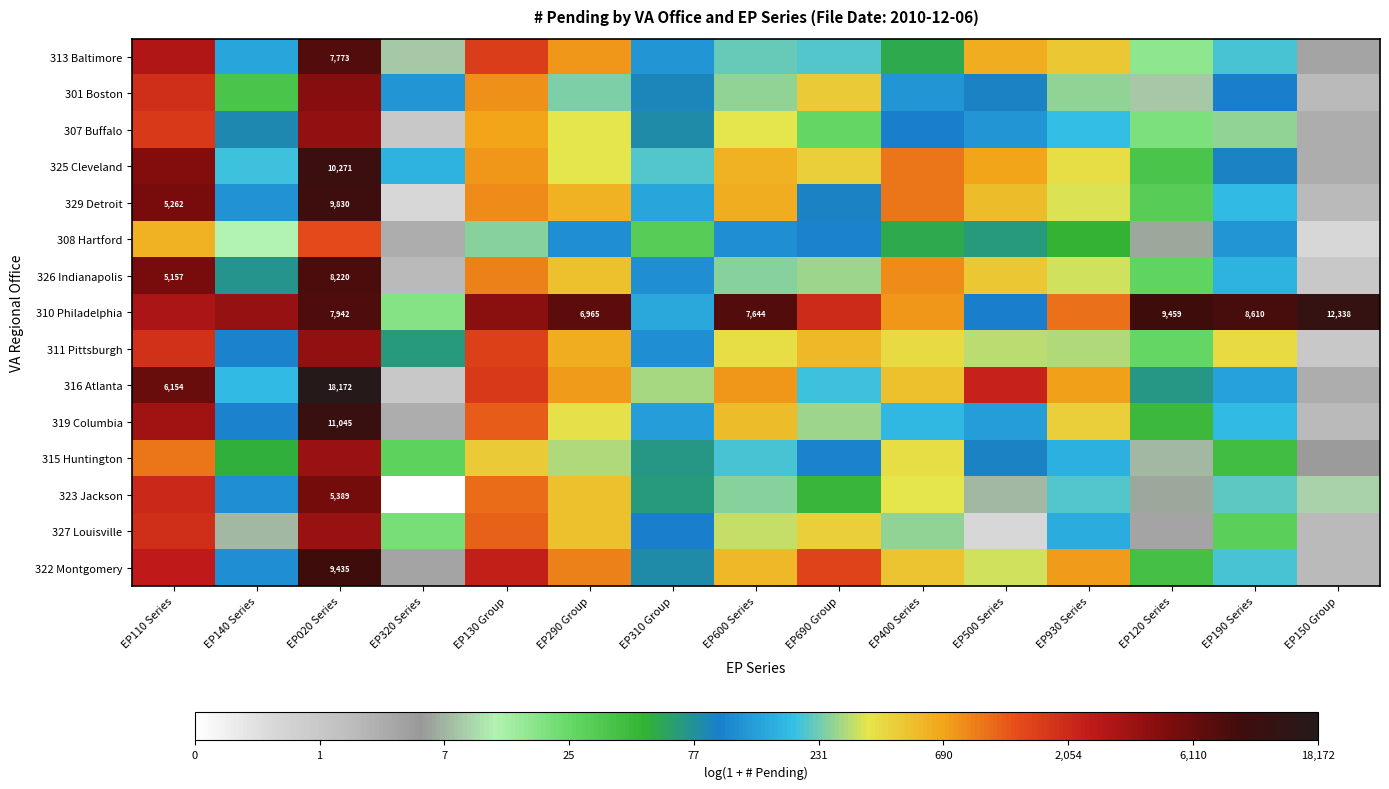

List the series in order of their peak value, lowest first.

308 Hartford, 315 Huntington, 327 Louisville, 307 Buffalo, 311 Pittsburgh, 301 Boston, 323 Jackson, 313 Baltimore, 326 Indianapolis, 322 Montgomery, 329 Detroit, 325 Cleveland, 319 Columbia, 310 Philadelphia, 316 Atlanta